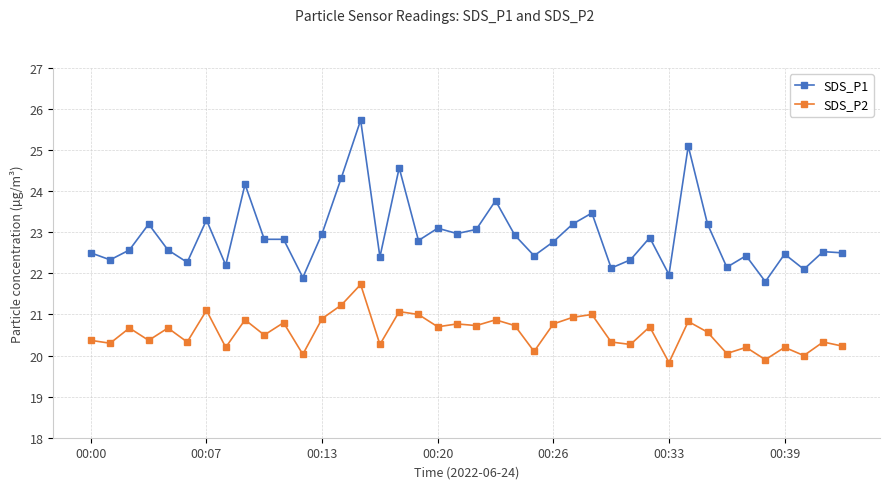

What is the difference between the second highest and second lowest values in the SDS_P1 series?

3.2